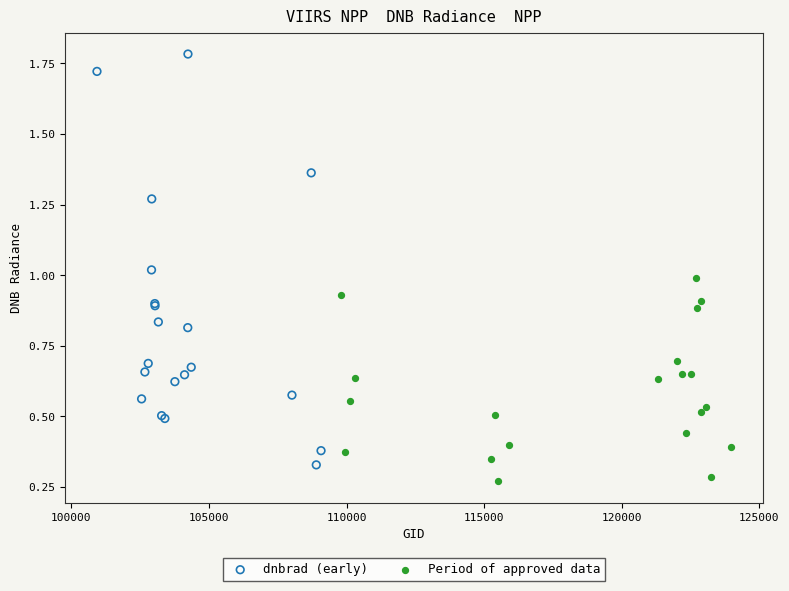

What are all the series names shown in the legend?

dnbrad (early), Period of approved data